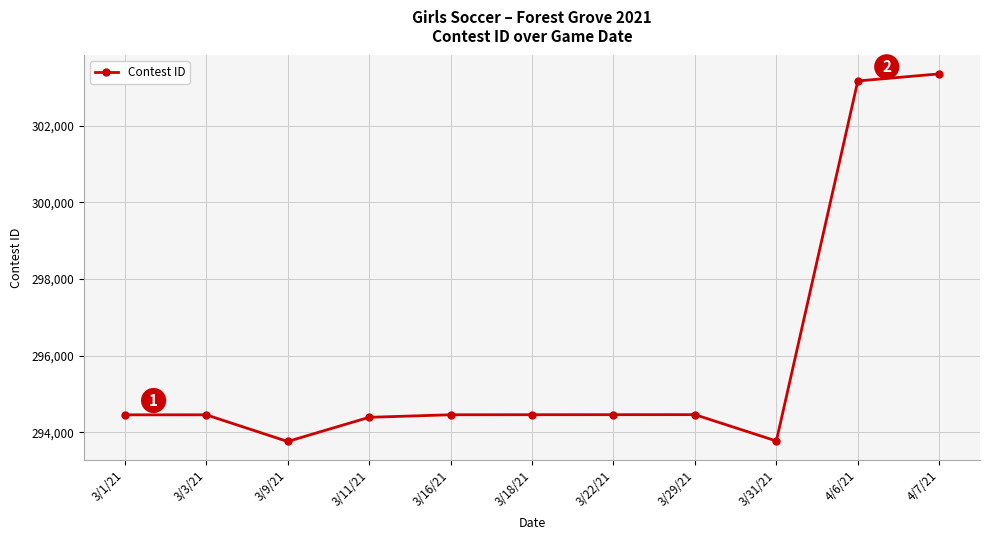

How many distinct data groups are displayed?

1